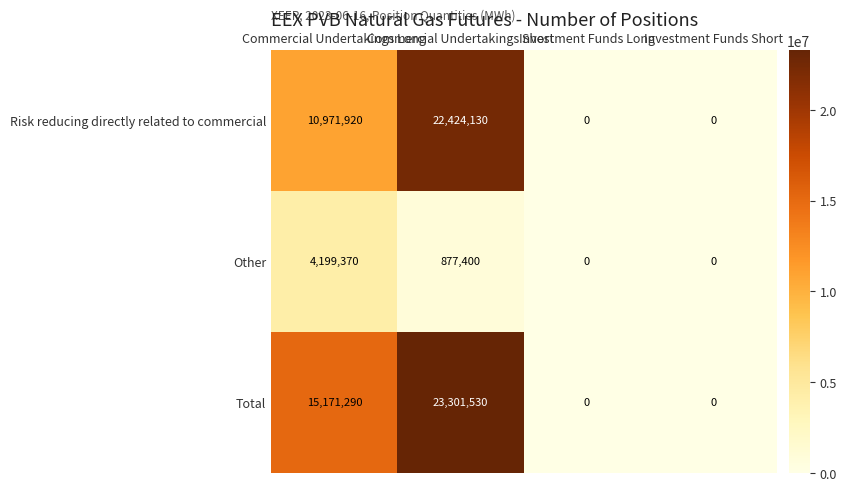

Which series has the widest spread of values?

Total